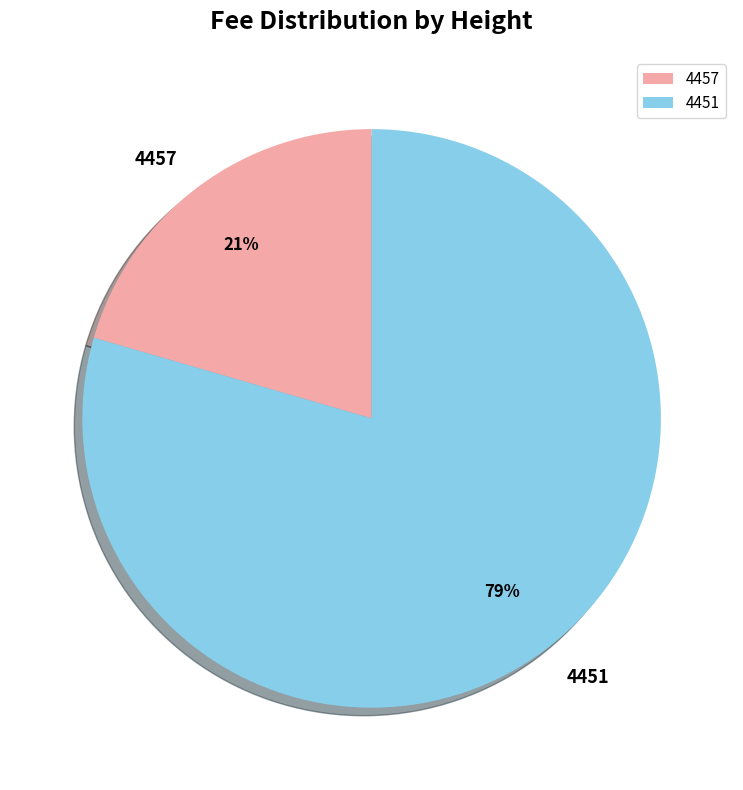

Combined, do 4451 and 4457 account for over 50%?

Yes